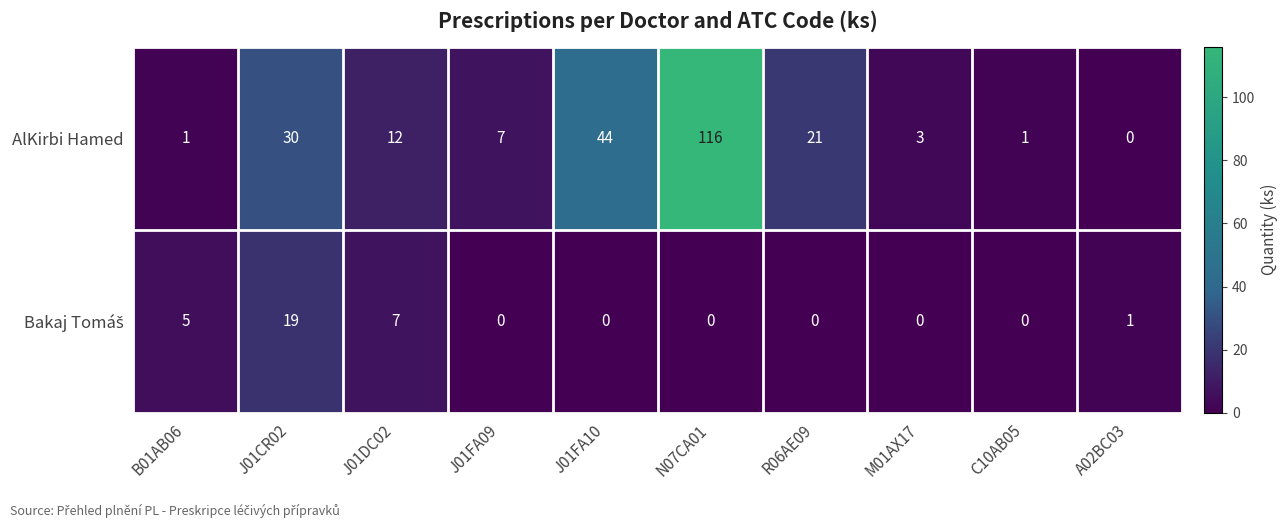

Where is AlKirbi Hamed nearest to the value 58?

J01FA10